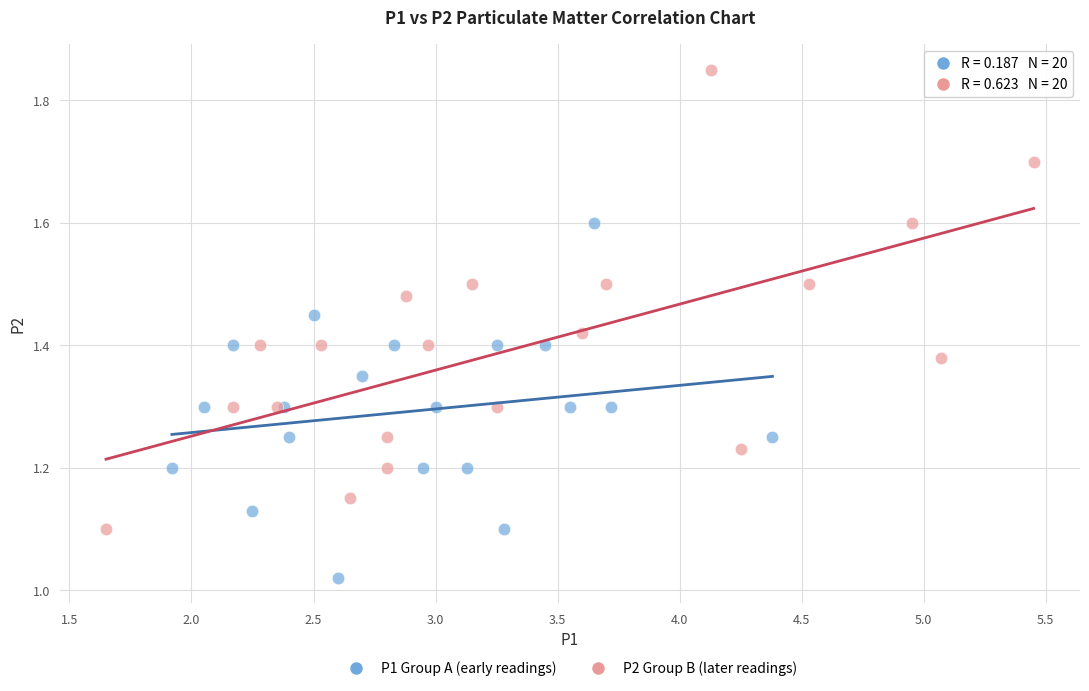

Which series contains the highest Y value?

P2 Group B (later readings)